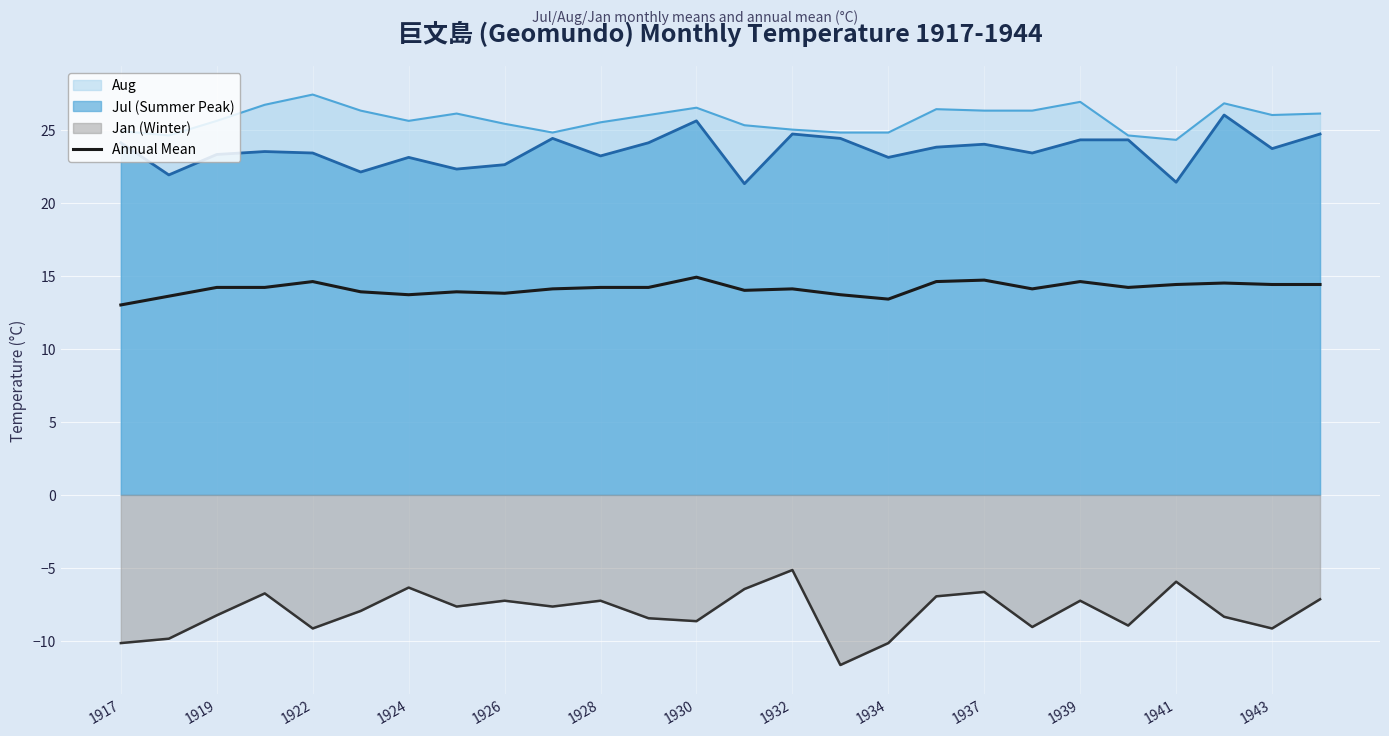

What is the approximate value of Jan (Winter) at 1941?

-5.9